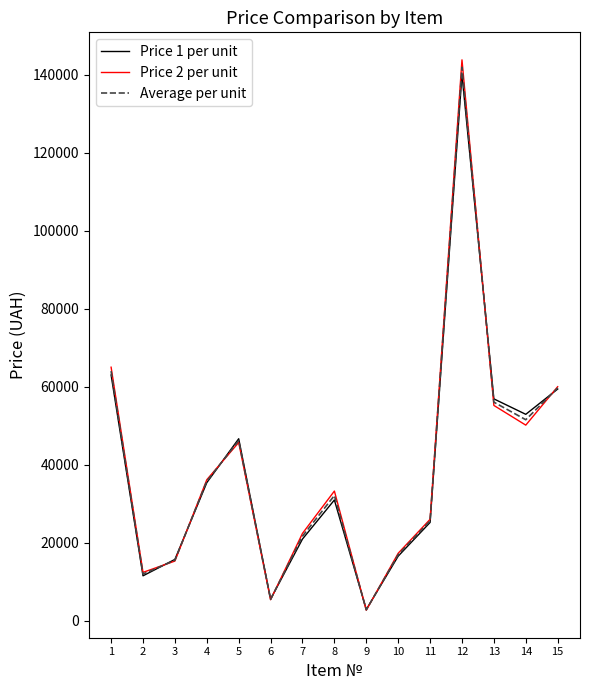

What is the sum of the Average per unit values at 11 and 9?

28390